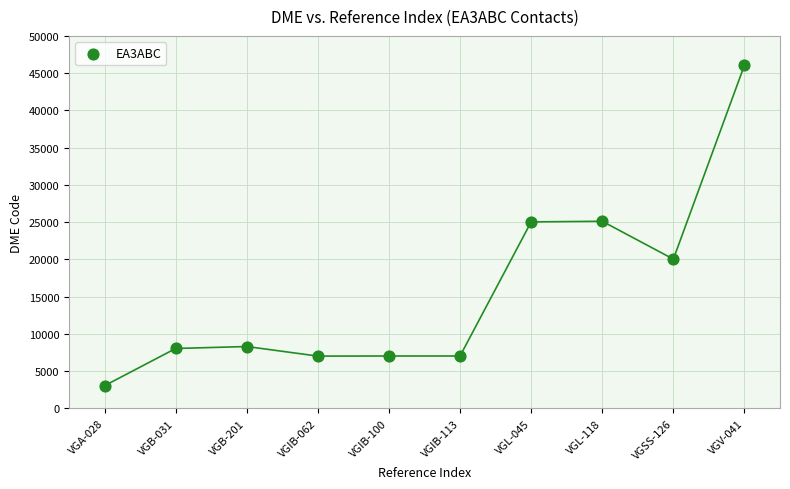

What is the average X value?

6